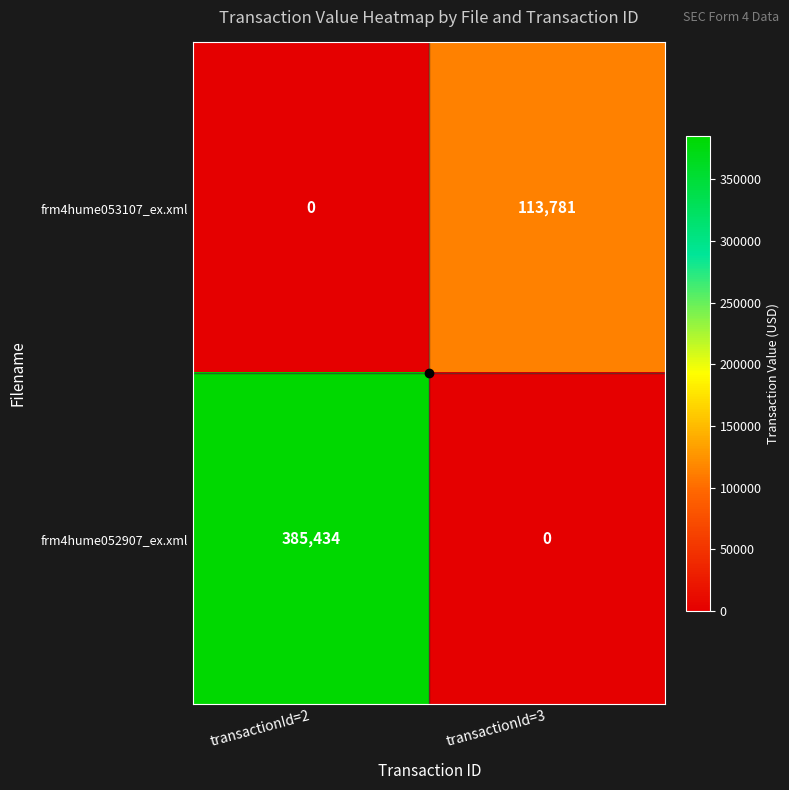

What is the average value of the frm4hume052907_ex.xml series?

192717